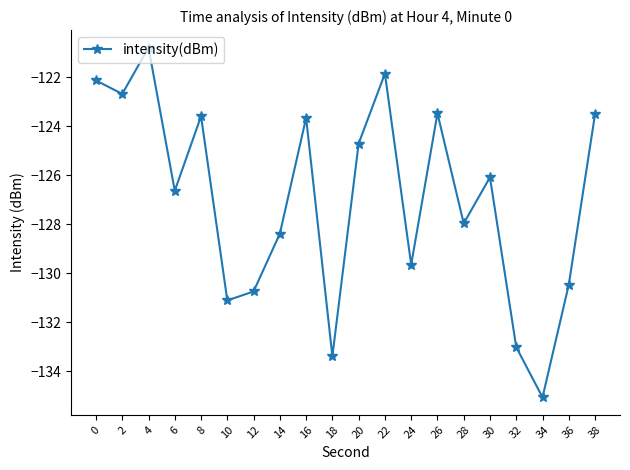

What is the sum of the values at 2 and 4?

-243.5